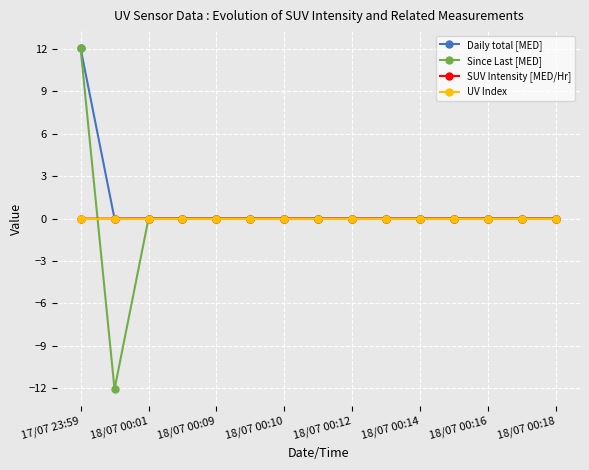

Which series has the widest spread of values?

Since Last [MED]